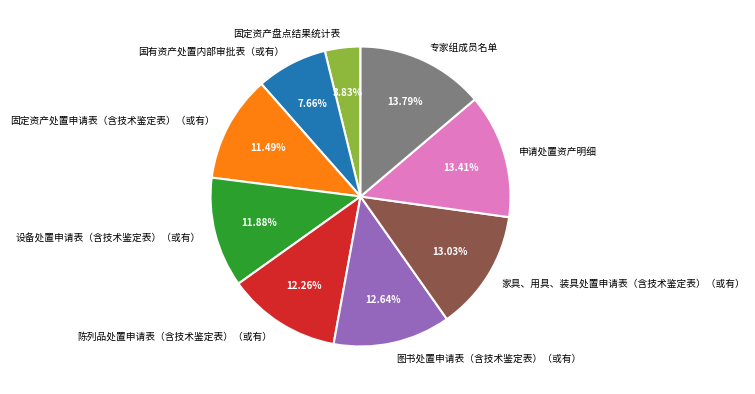

Which slice is the smallest?

固定资产盘点结果统计表